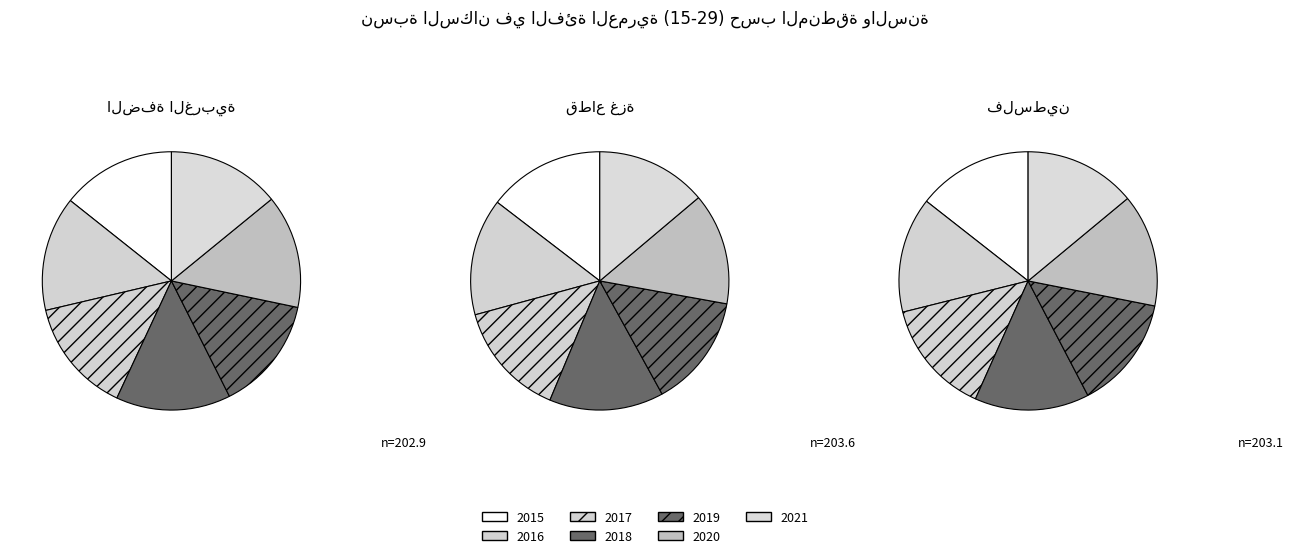

What is the largest slice in the pie chart?

2016